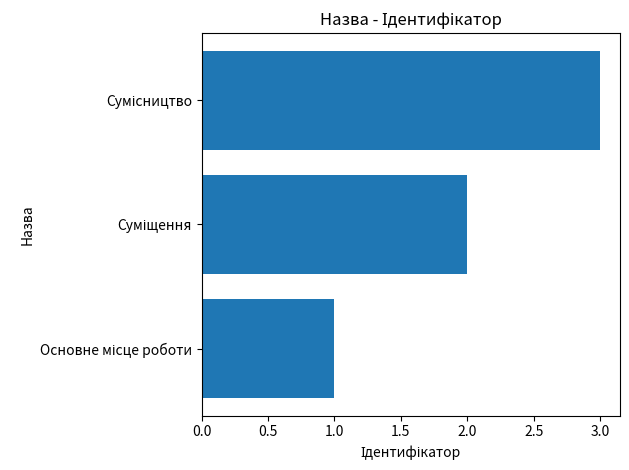

What is the greatest value displayed?

3